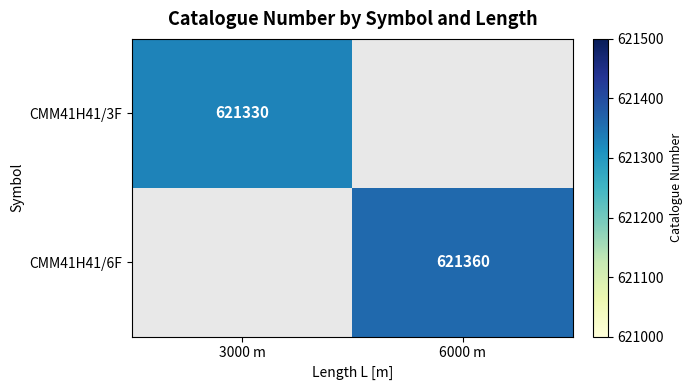

Which has a higher value, 3000 m or 6000 m?

6000 m